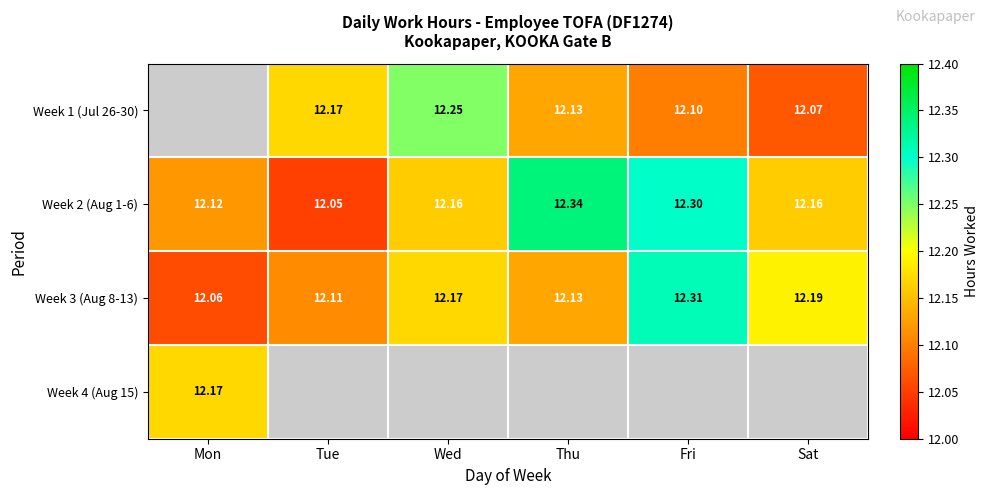

Which label corresponds to the smallest value in the chart?

Tue